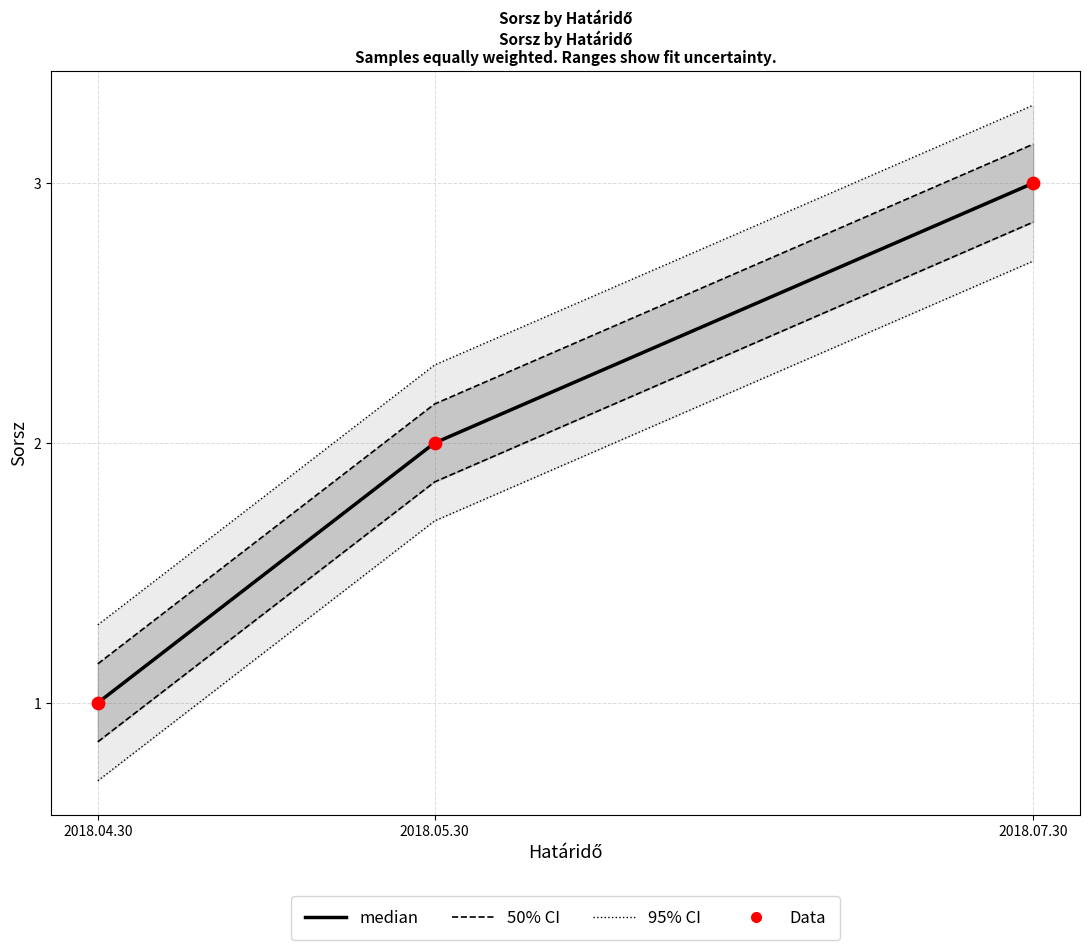

What are all the series names shown in the legend?

median, 50% CI, 95% CI, Data